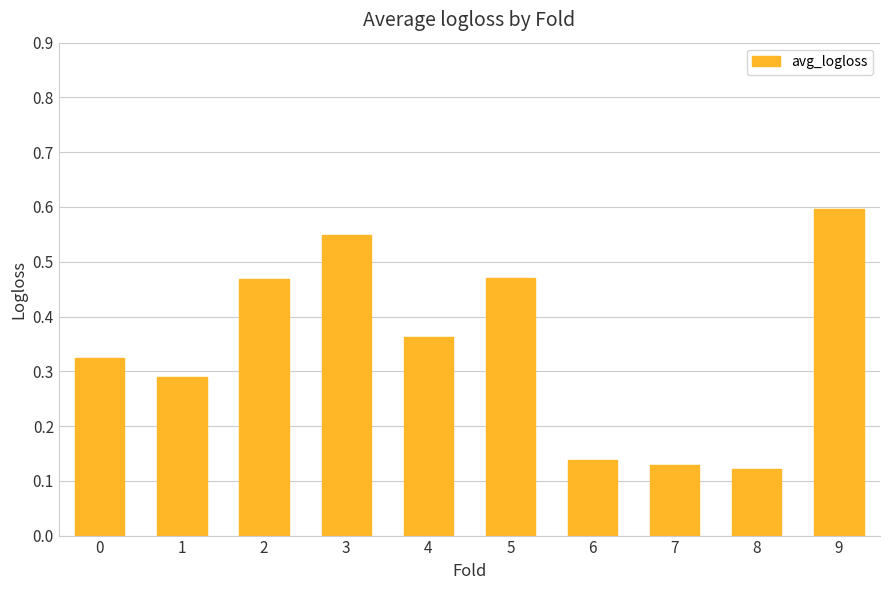

What is the sum of the values at 5 and 7?

0.6